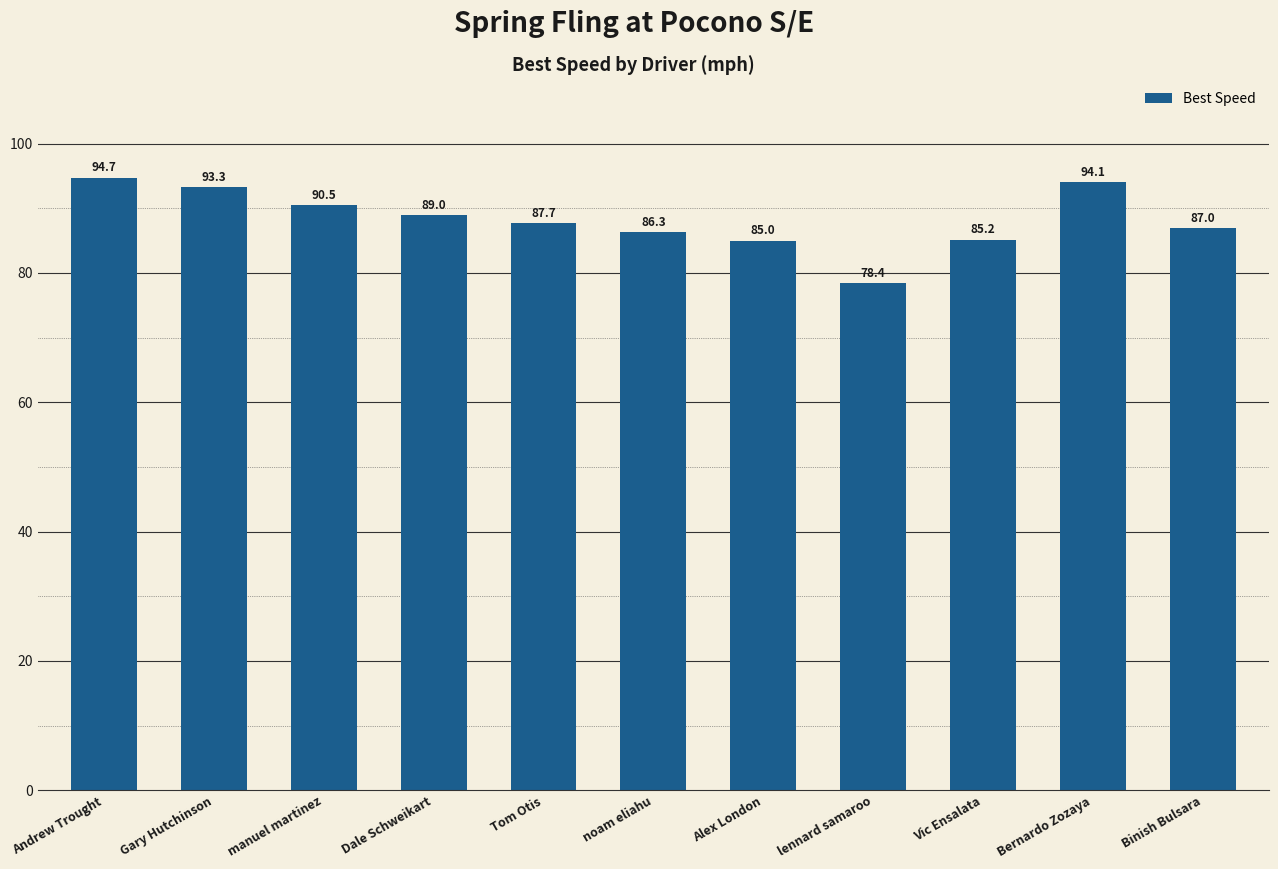

List the labels in order of value, smallest first.

lennard samaroo, Alex London, Vic Ensalata, noam eliahu, Binish Bulsara, Tom Otis, Dale Schweikart, manuel martinez, Gary Hutchinson, Bernardo Zozaya, Andrew Trought